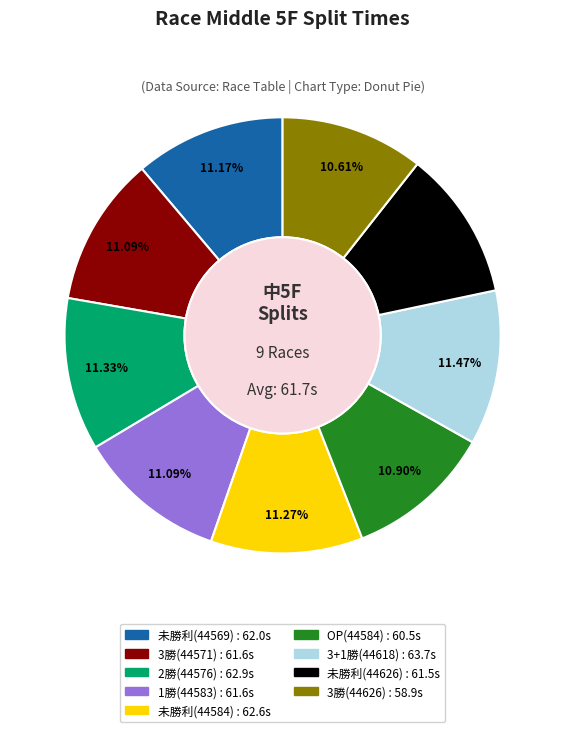

Is the sum of 3勝(44626) and OP(44584) greater than half?

No